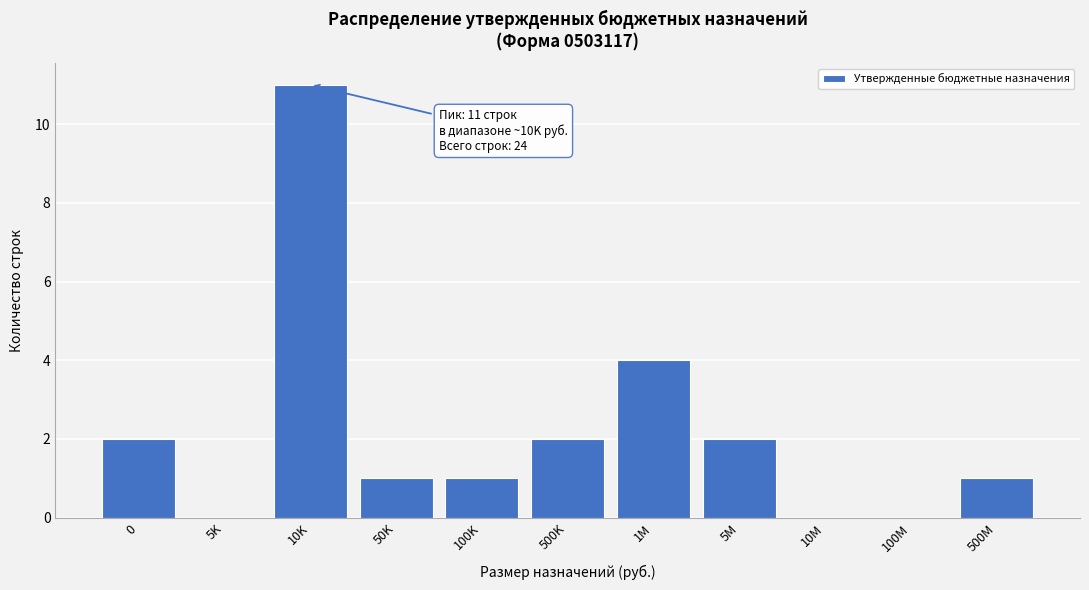

Reading right to left, extract all data points from this chart.

500M=1	100M=0	10M=0	5M=2	1M=4	500K=2	100K=1	50K=1	10K=11	5K=0	0=2